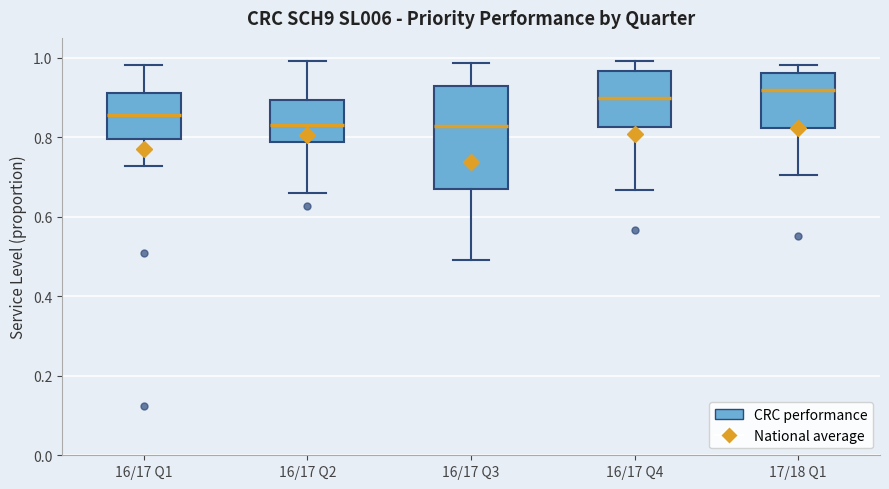

Where is the lower edge of the box for 16/17 Q3 on the y-axis? The values are not printed on the chart, so give them approximately, as read against the axis.

0.68